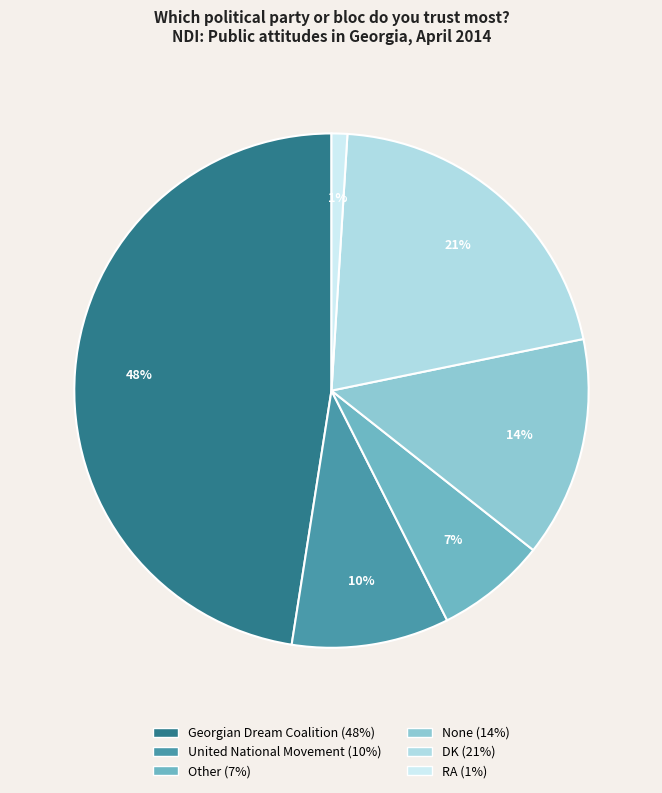

True or false: Georgian Dream Coalition accounts for 53% of the total.

False